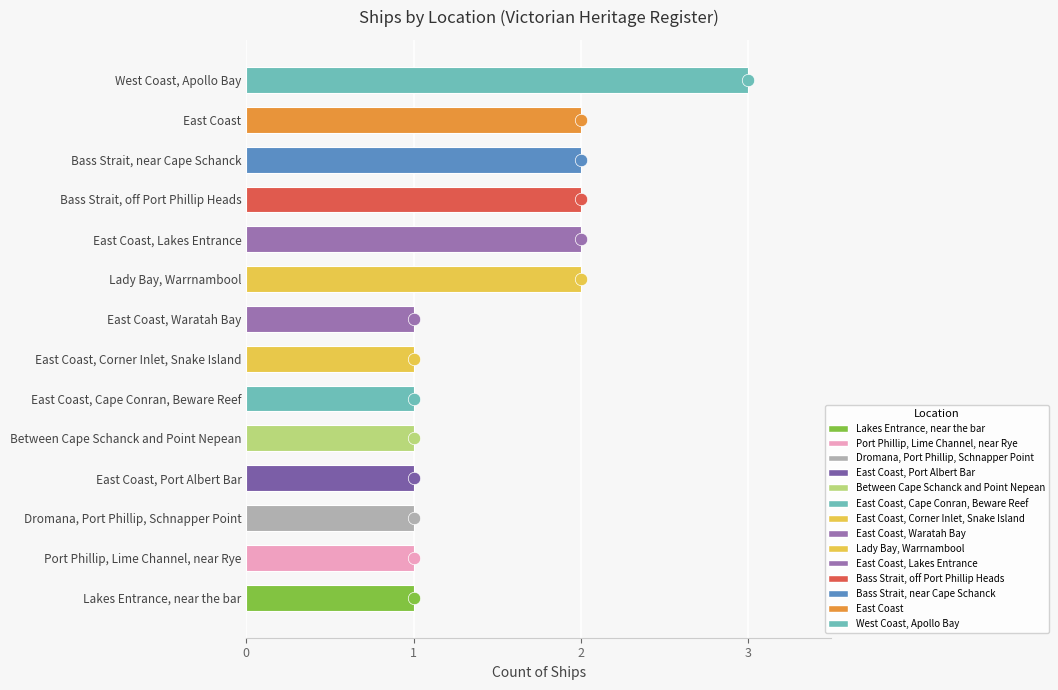

What is the ratio of the value at East Coast, Waratah Bay to the value at Port Phillip, Lime Channel, near Rye?

1.0